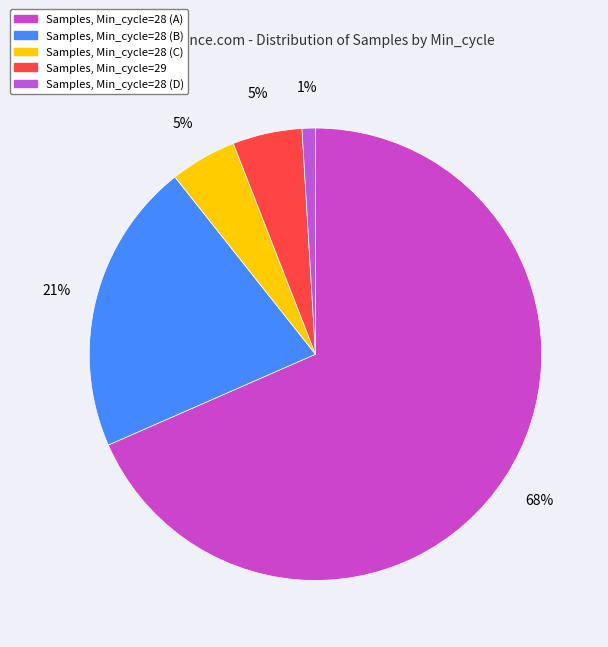

How many segments does this pie chart have?

5